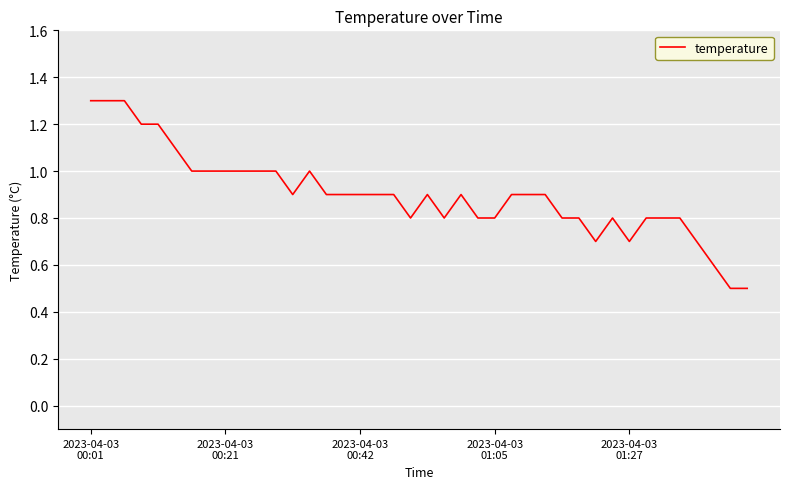

What is the difference between the maximum and minimum values?

0.8